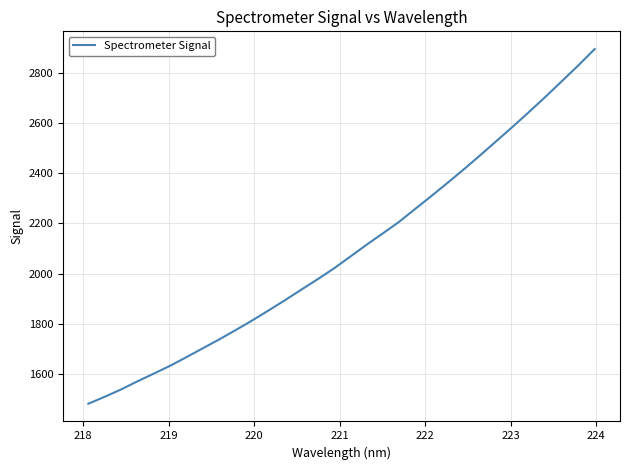

What is the difference between the maximum and minimum values?

1414.2